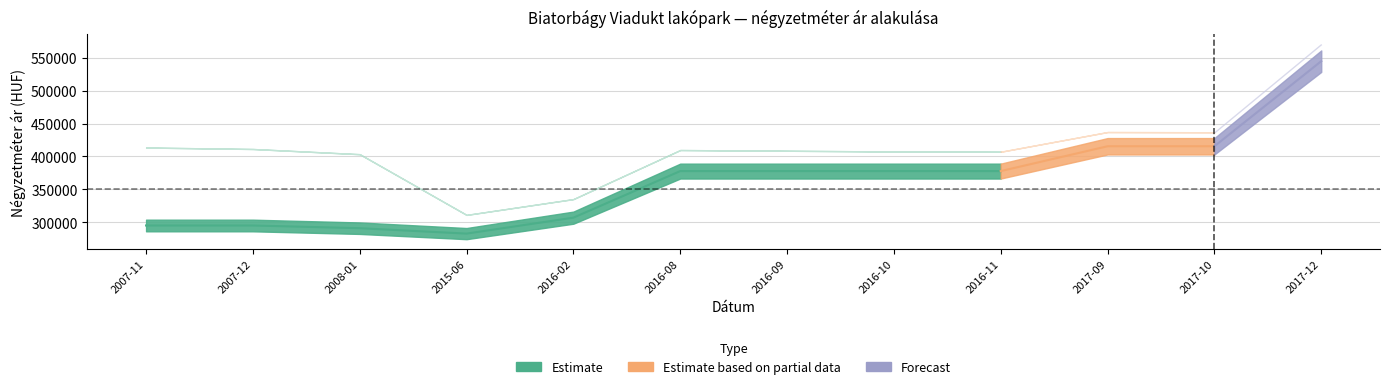

How many lines are shown in the chart?

4